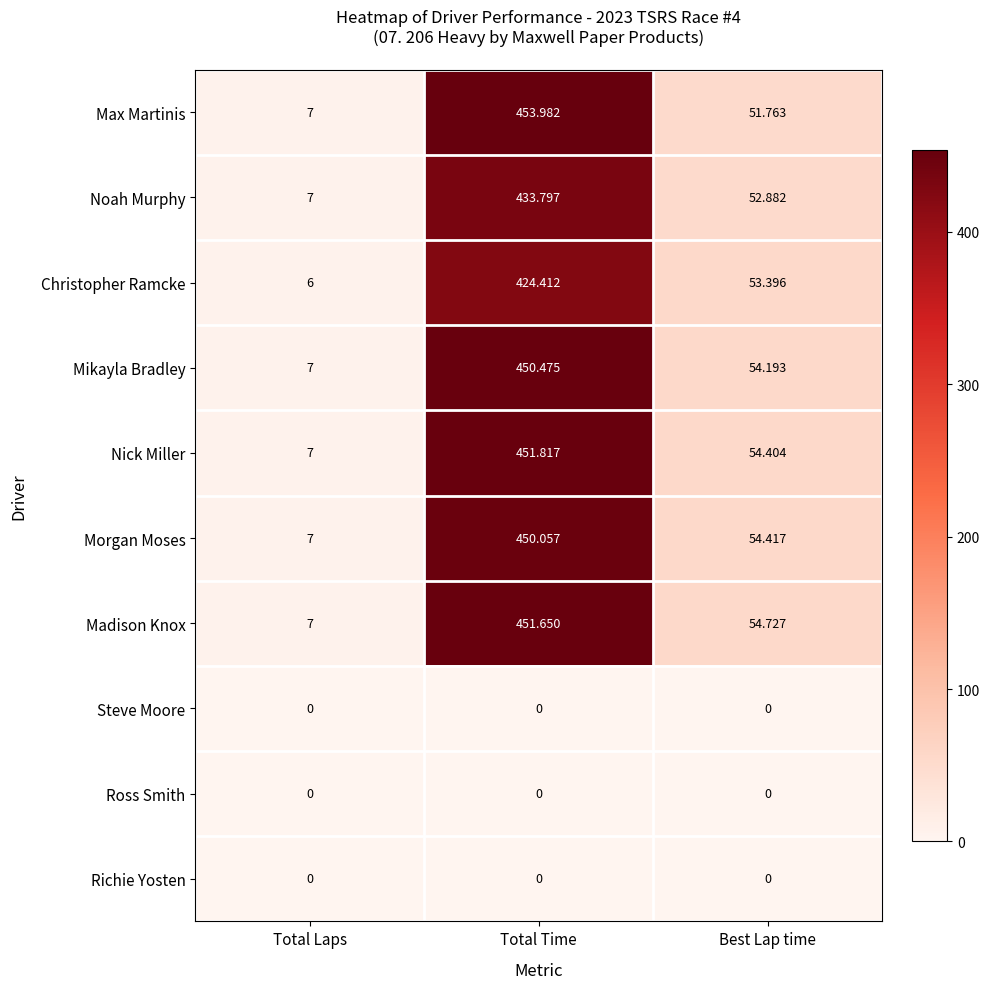

Which series has the largest total across all categories?

Madison Knox